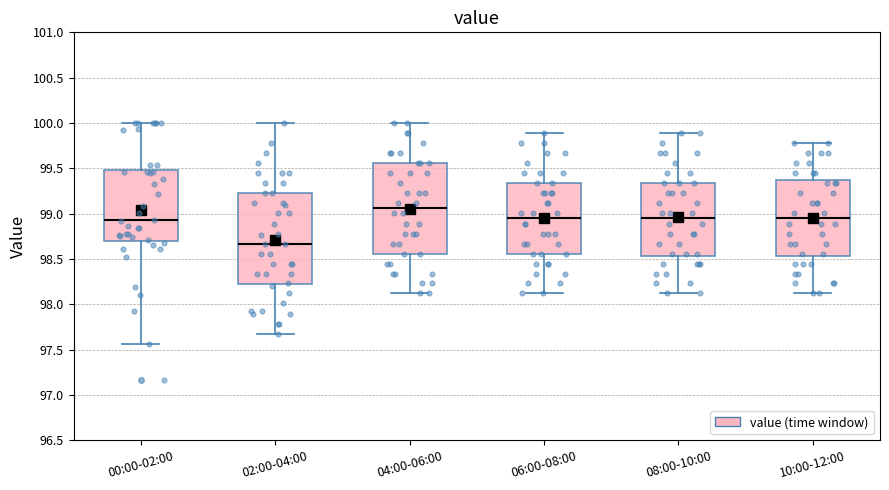

Where is the upper edge of the box for 08:00-10:00 on the y-axis? The values are not printed on the chart, so give them approximately, as read against the axis.

99.35